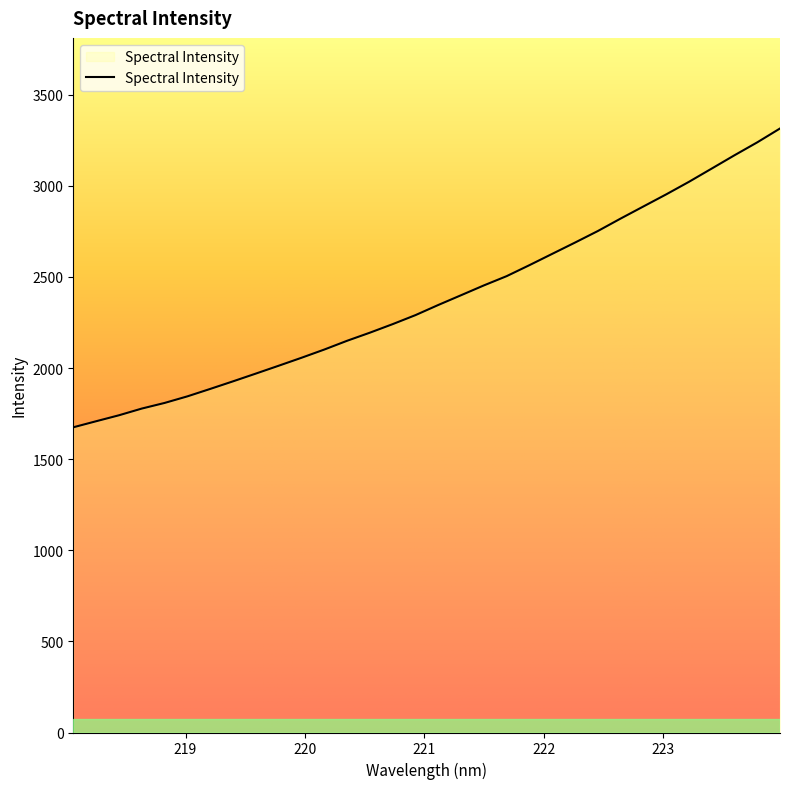

What is the difference between the maximum and minimum values?

1639.6